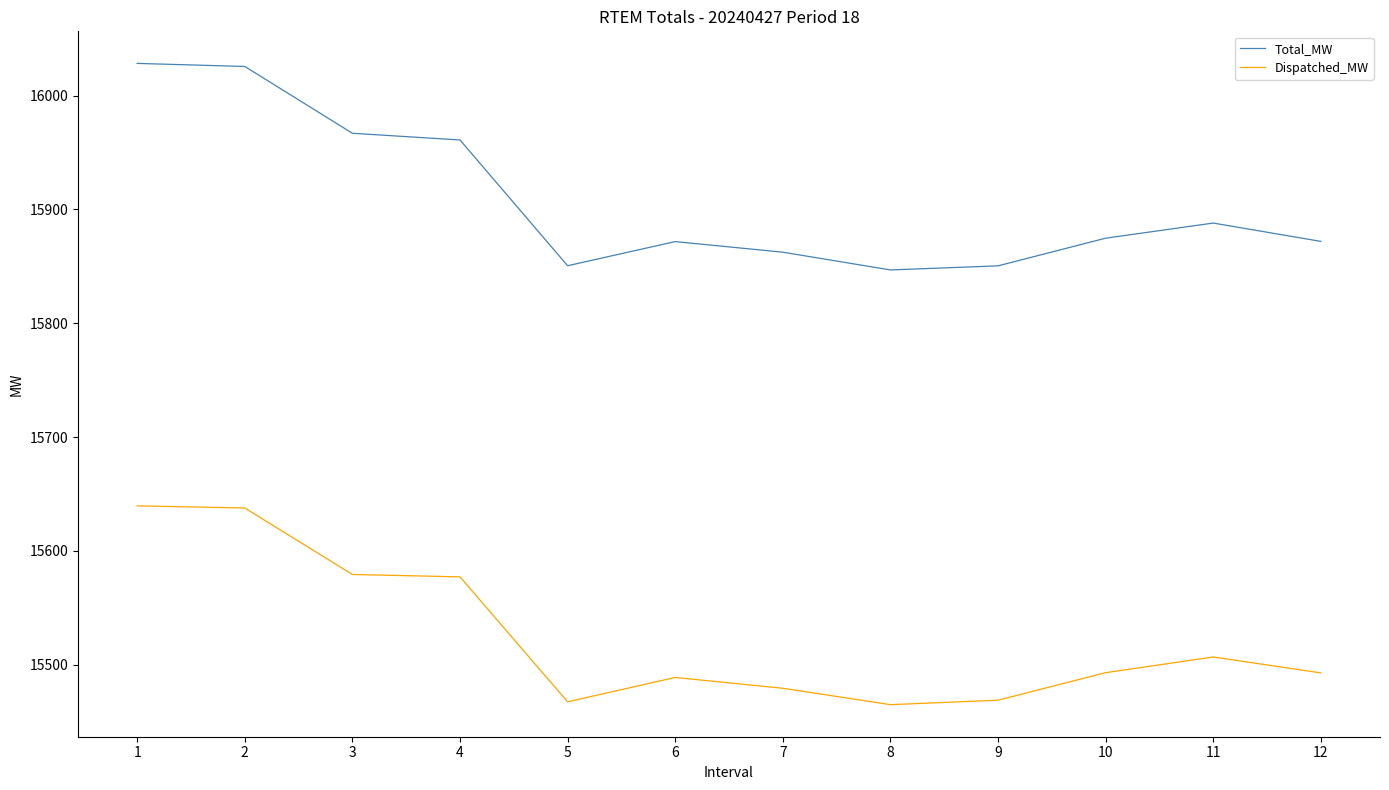

What are all the series names shown in the legend?

Total_MW, Dispatched_MW